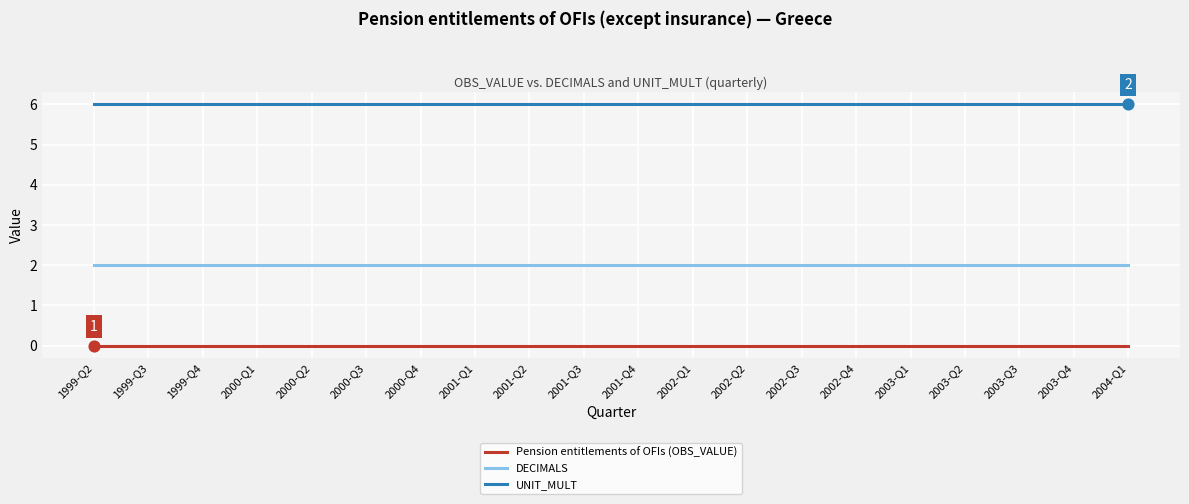

Is the value of UNIT_MULT at 2002-Q1 greater than the value of DECIMALS at 2002-Q4?

Yes